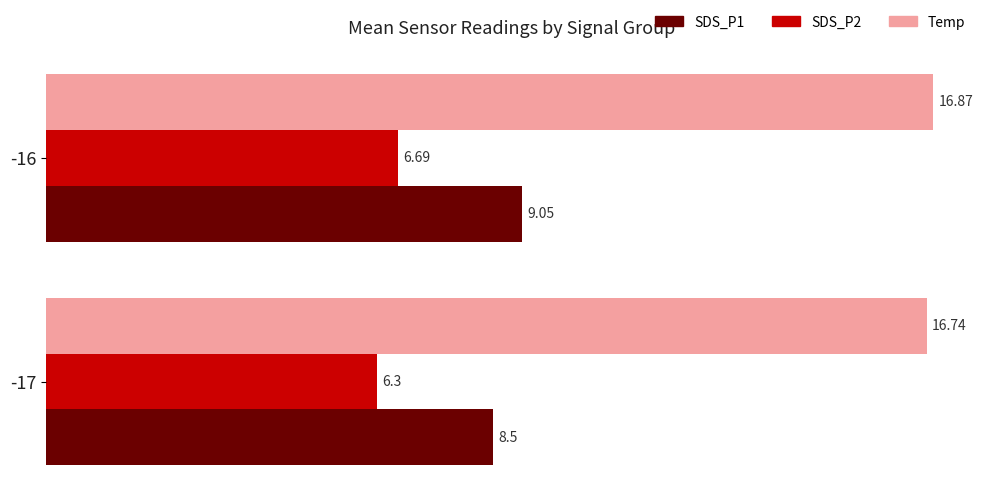

Count the number of categories in the chart.

2